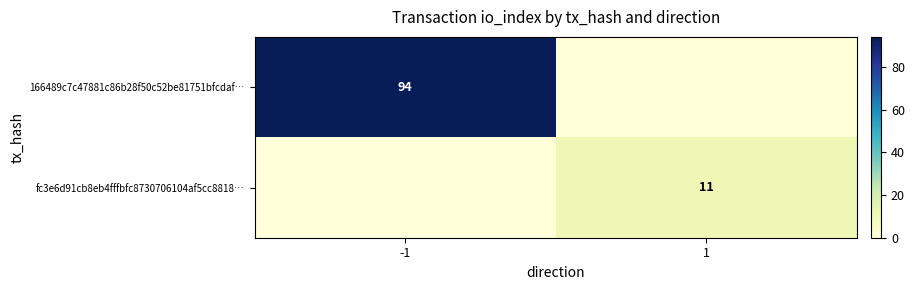

Which has a higher value, -1 or 1?

-1